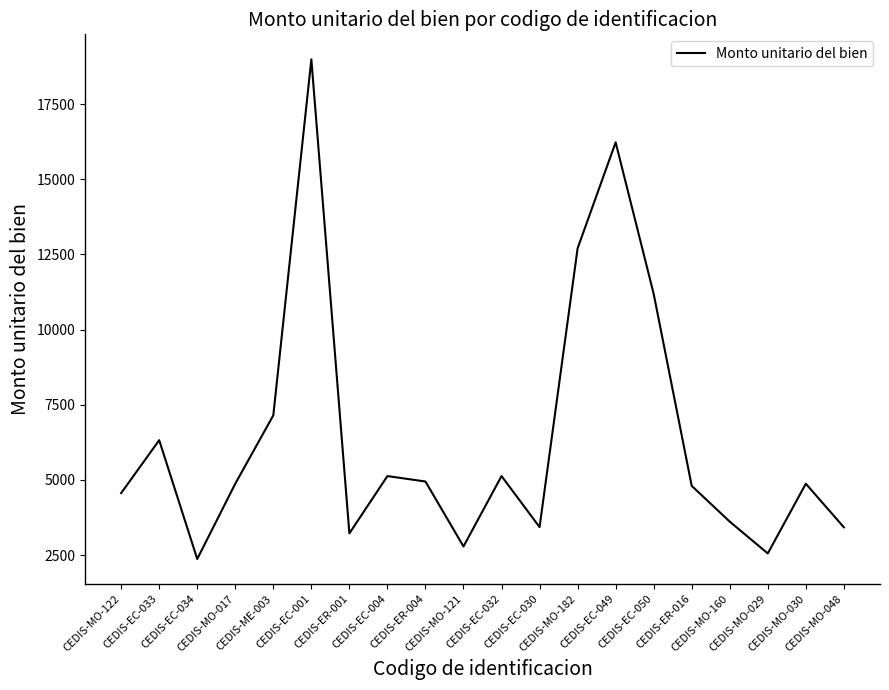

What is the smallest value displayed?

2367.4